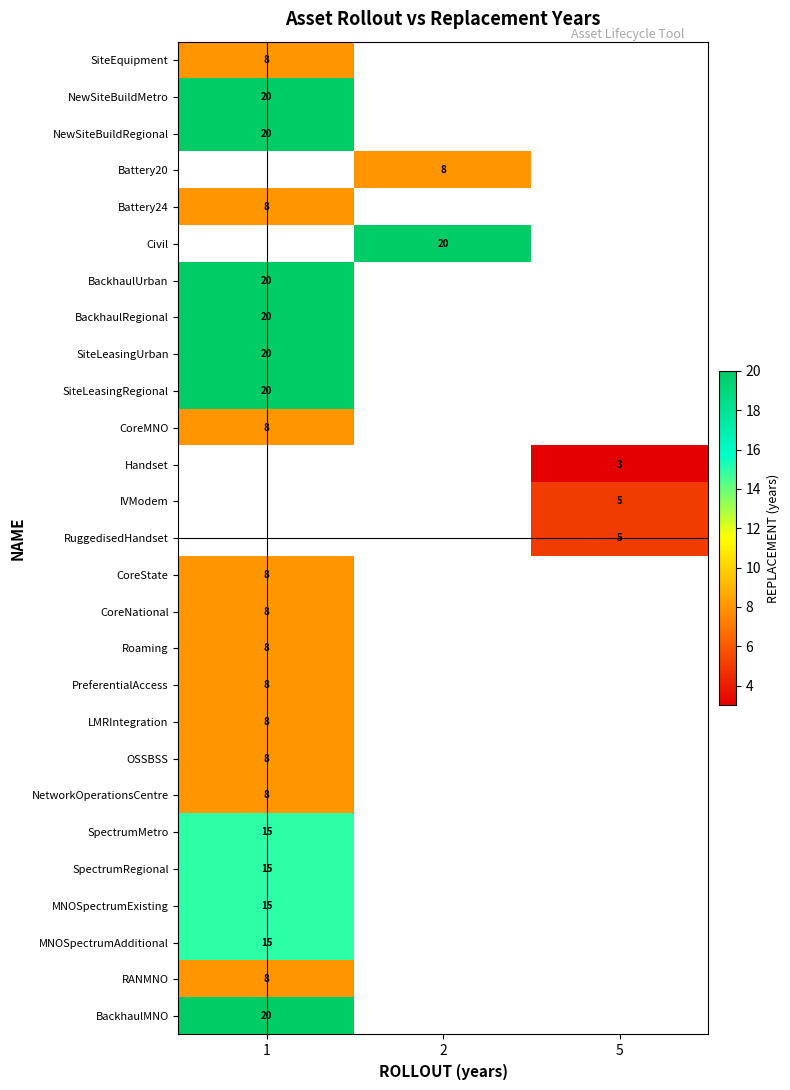

How many data points does each series have?

3